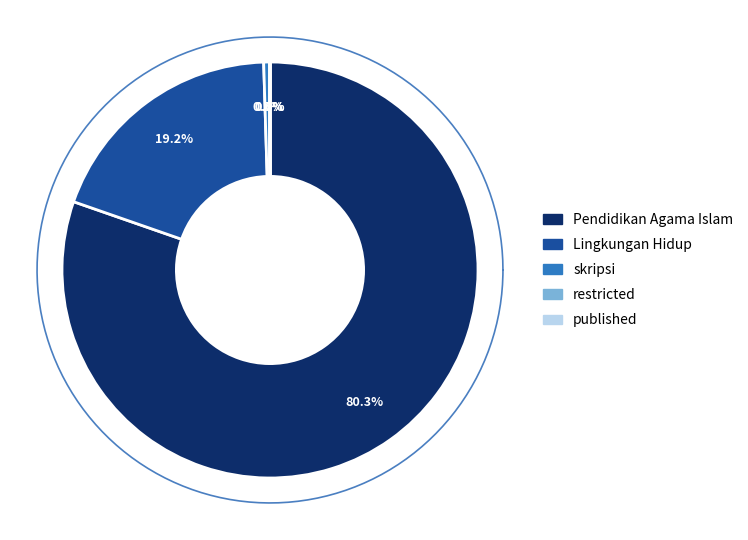

Combined, do skripsi and Pendidikan Agama Islam account for over 50%?

Yes